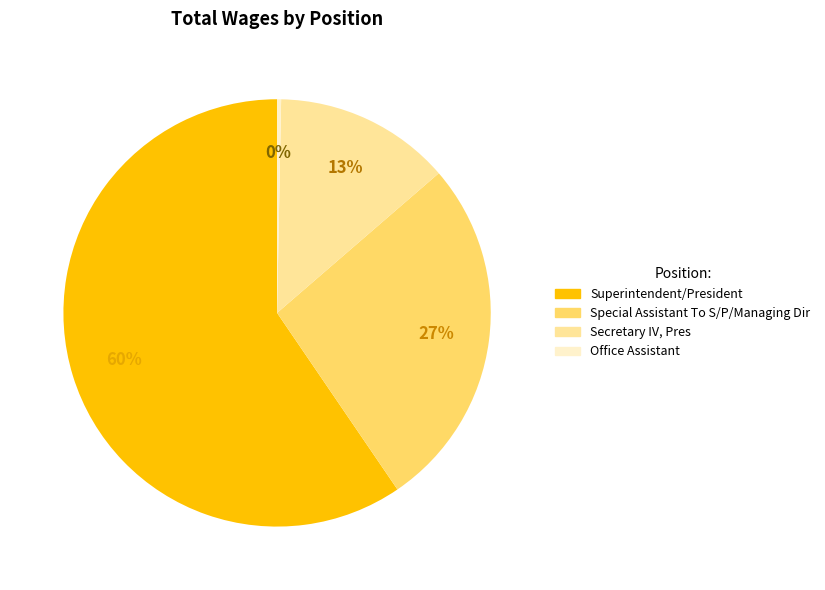

What percentage is the Superintendent/President slice, to the nearest percent?

60%